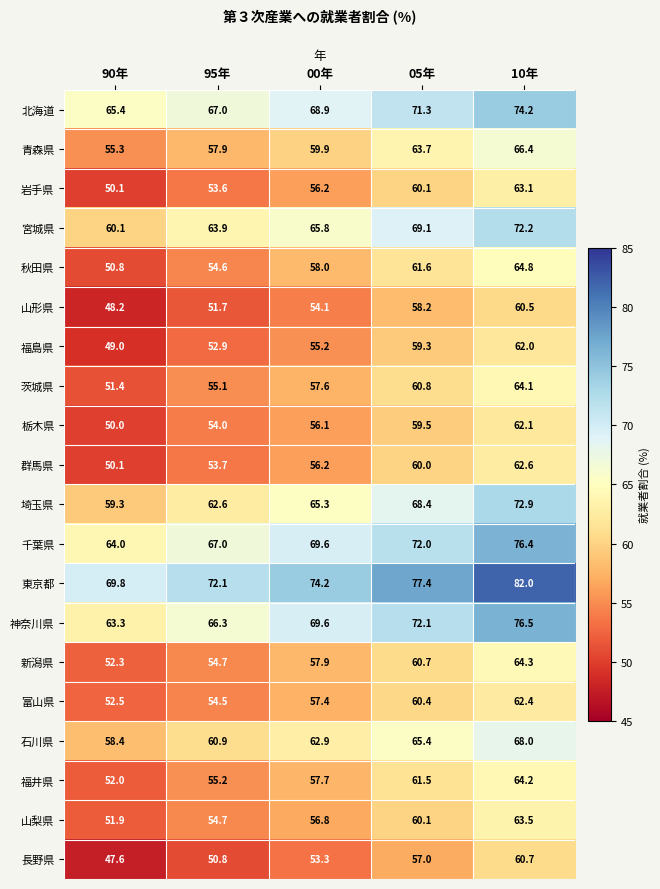

What is the total value across all series at 95年?

1163.2